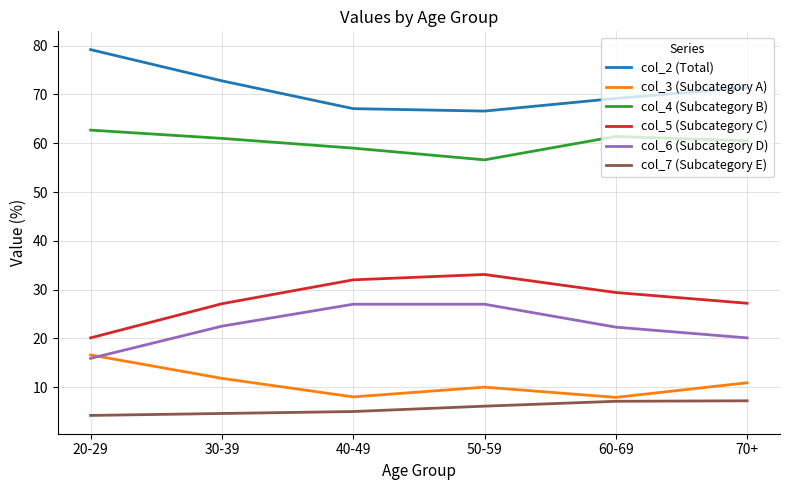

At which category does col_5 (Subcategory C) reach its first local peak?

50-59